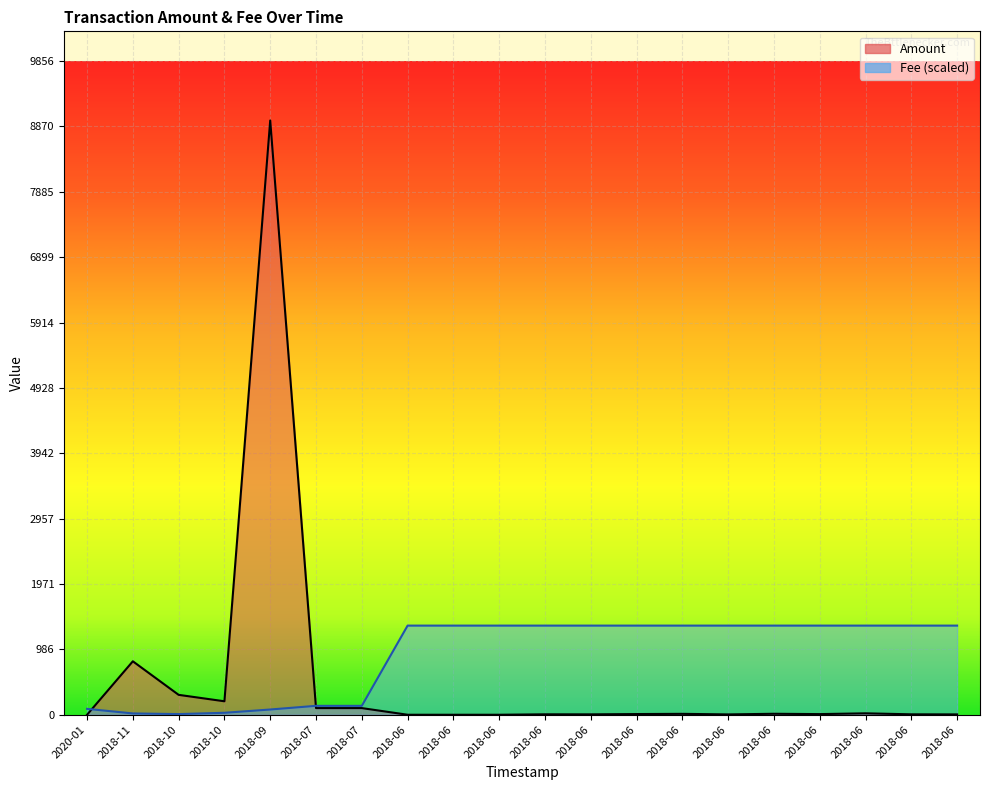

What is the label of the 14th point from the left?

2018-06